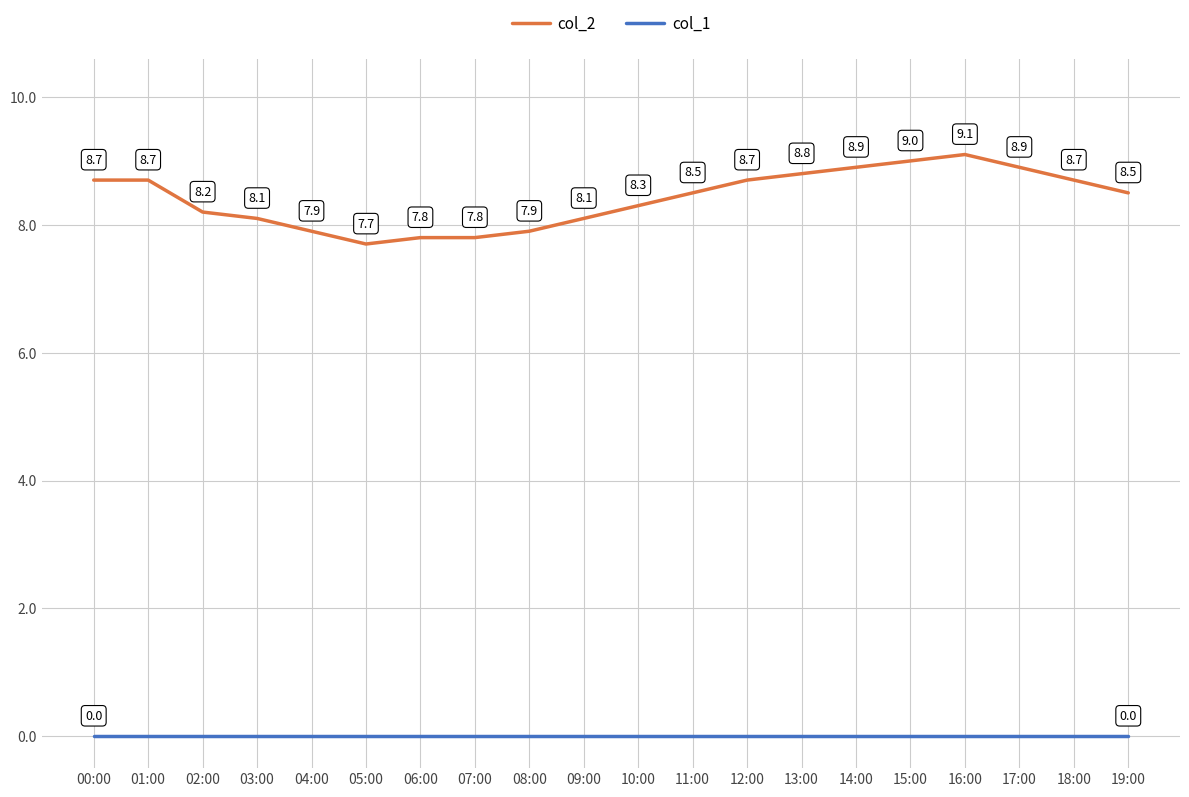

What is the greatest value displayed?

9.1